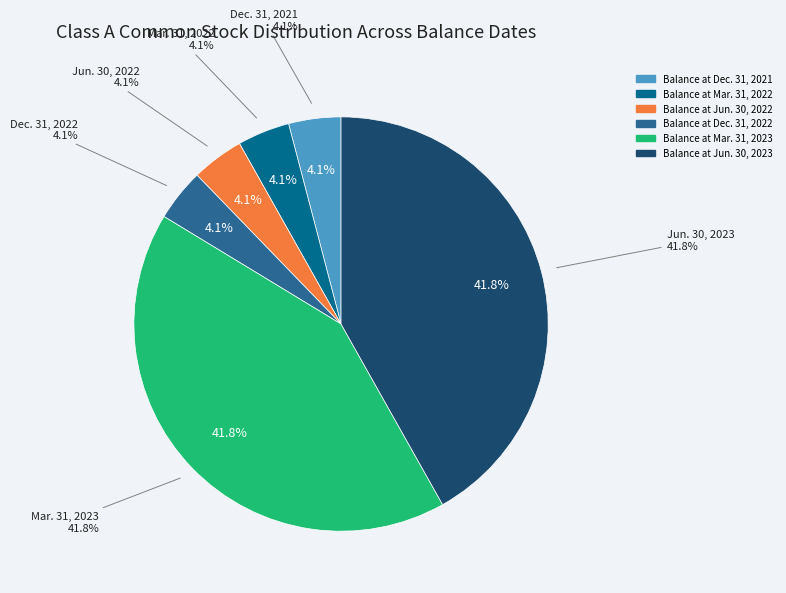

Rank the categories by value from lowest to highest.

Balance at Dec. 31, 2021, Balance at Mar. 31, 2022, Balance at Jun. 30, 2022, Balance at Dec. 31, 2022, Balance at Mar. 31, 2023, Balance at Jun. 30, 2023